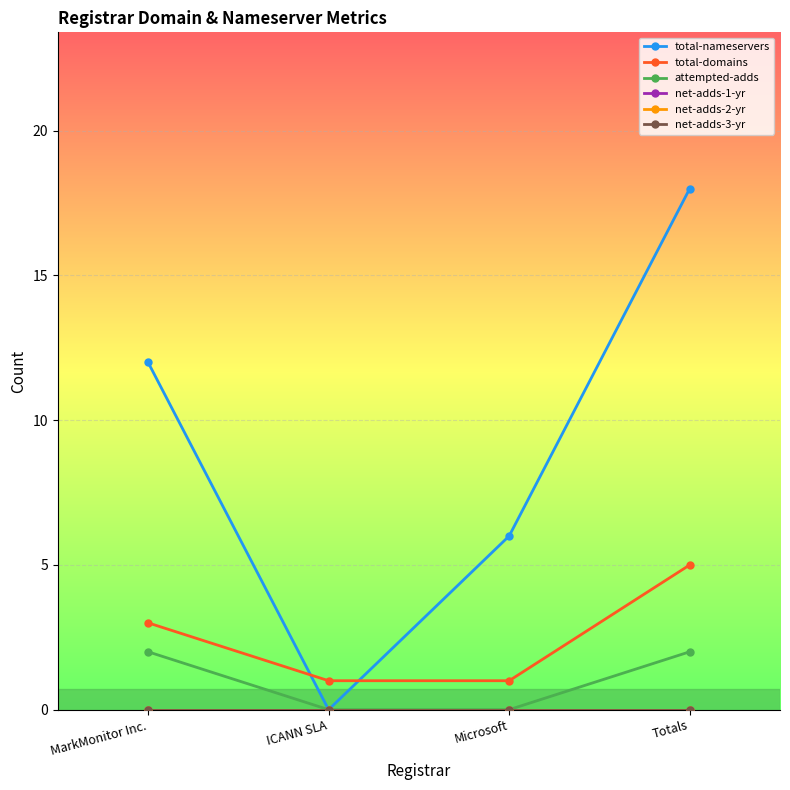

What is the spread (max minus min) of values at MarkMonitor Inc.?

12